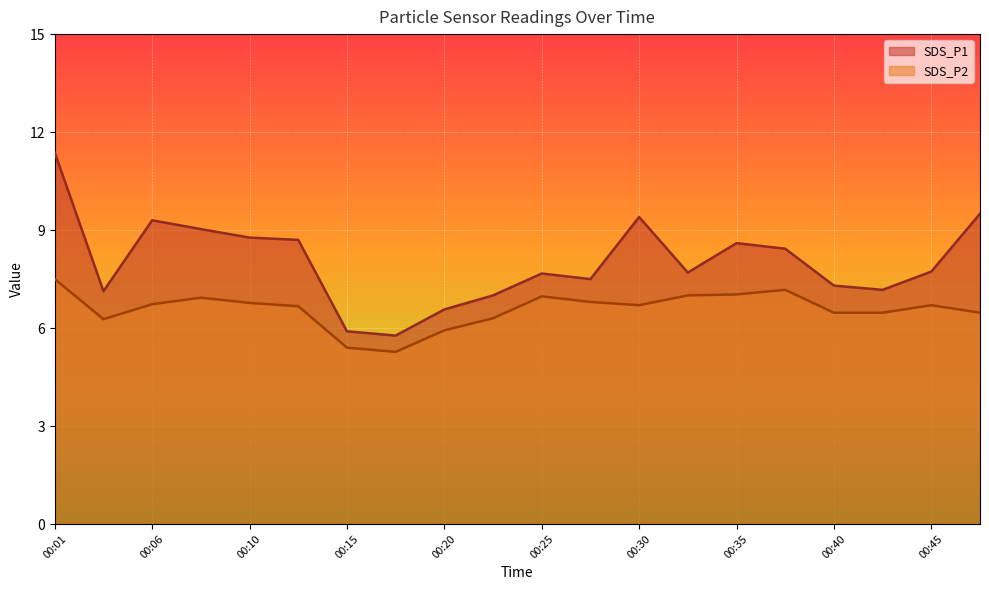

How many values in the SDS_P2 series are below 6?

3